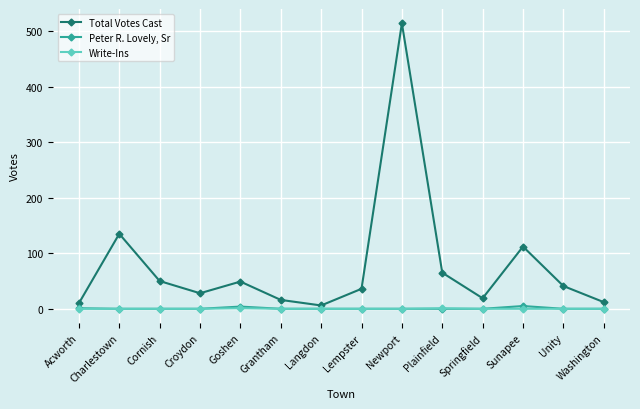

What is the difference between the second highest and minimum values in the Peter R. Lovely, Sr series?

4